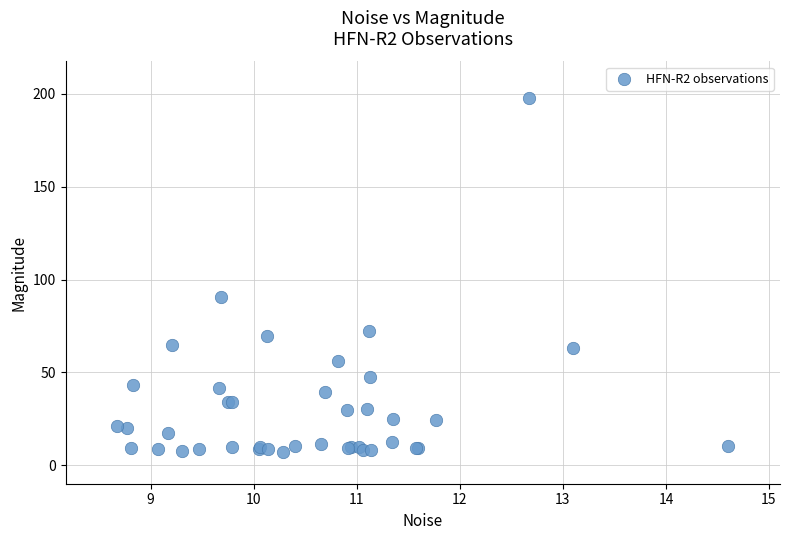

What Y value in the scatter plot is closest to 102?

90.5